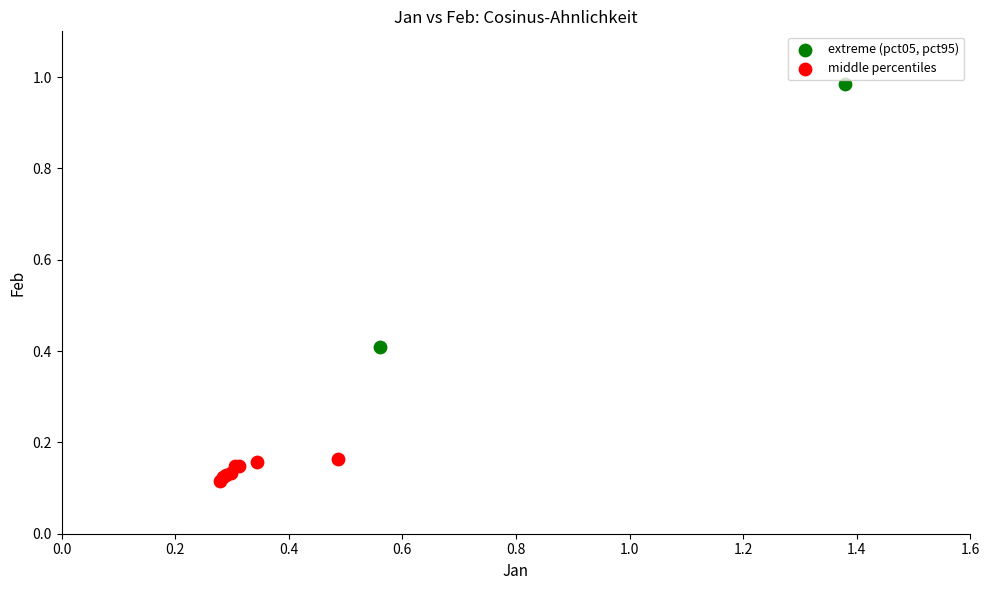

What are all the series names shown in the legend?

extreme (pct05, pct95), middle percentiles